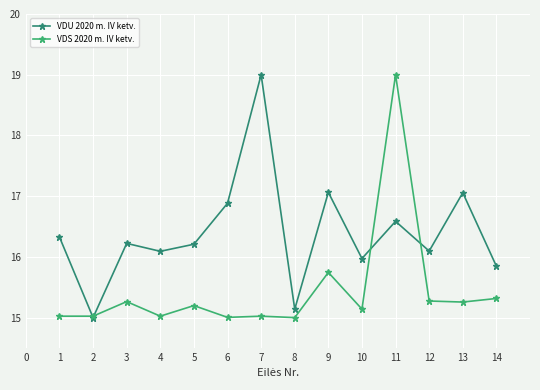

After their last crossing, which series has the higher values: VDS 2020 m. IV ketv. or VDU 2020 m. IV ketv.?

VDU 2020 m. IV ketv.